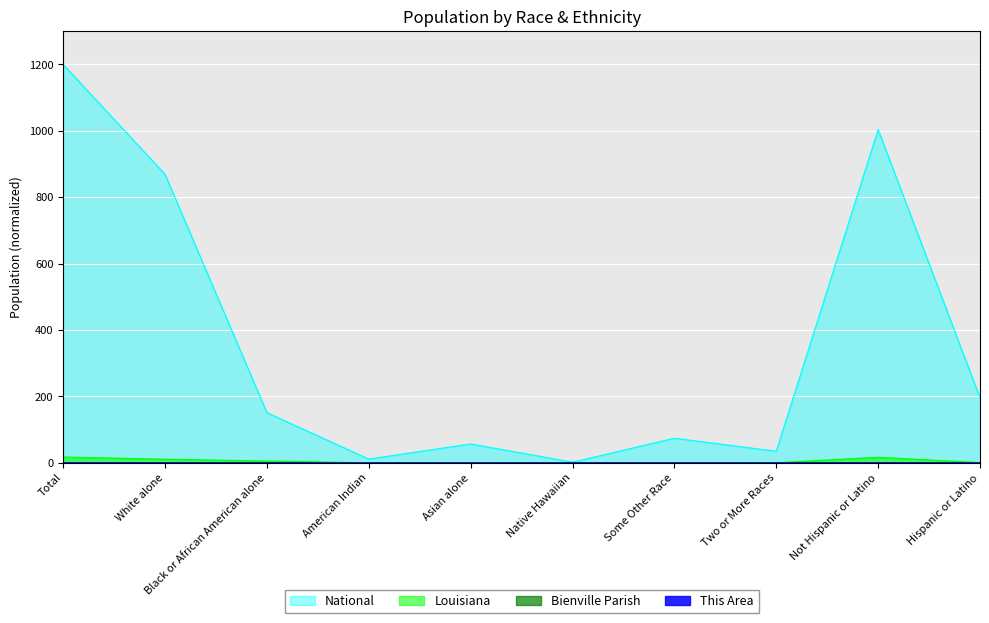

Is the value of Louisiana at Total greater than the value of Bienville Parish at American Indian?

Yes